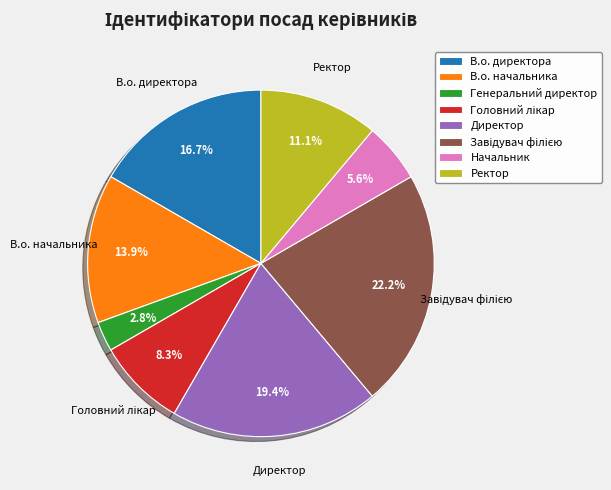

Which slice is the smallest?

Генеральний директор